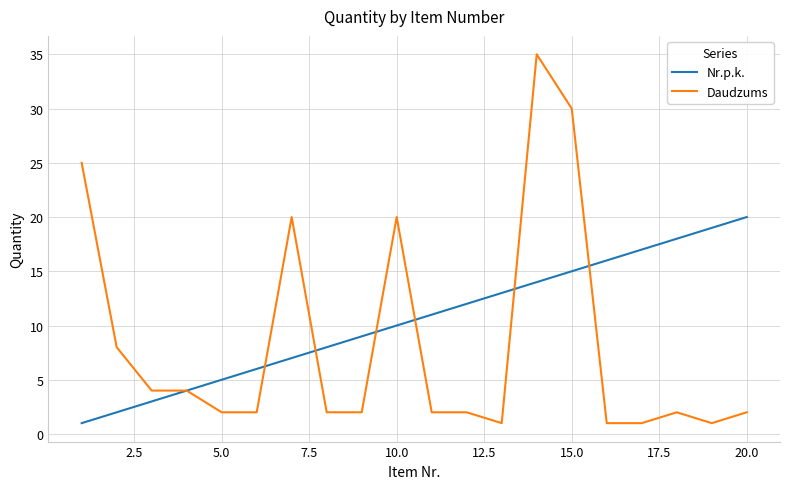

List the series in order of their overall mean, highest first.

Nr.p.k., Daudzums